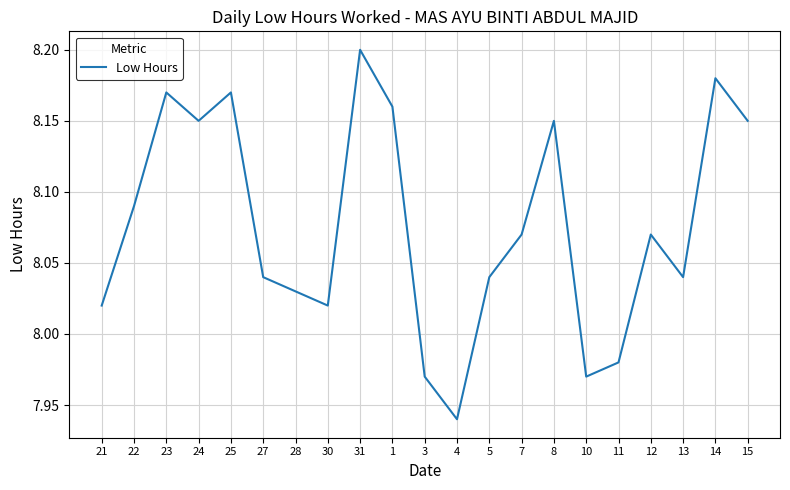

The value at 25 is 2.1. True or false?

False